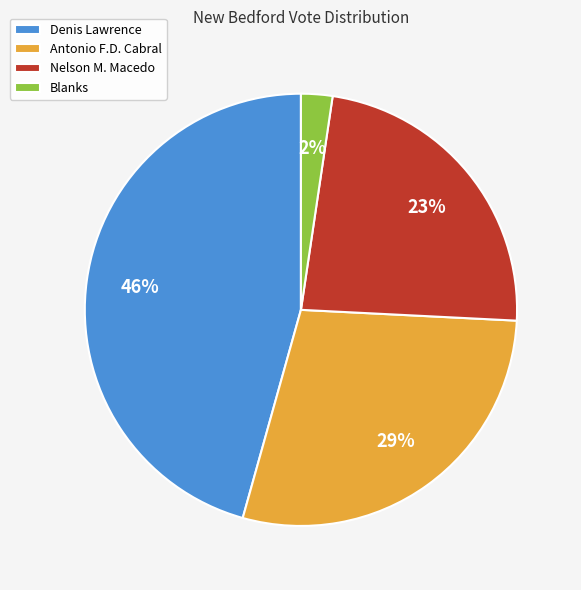

What is the ratio of the value at Nelson M. Macedo to the value at Antonio F.D. Cabral?

0.8